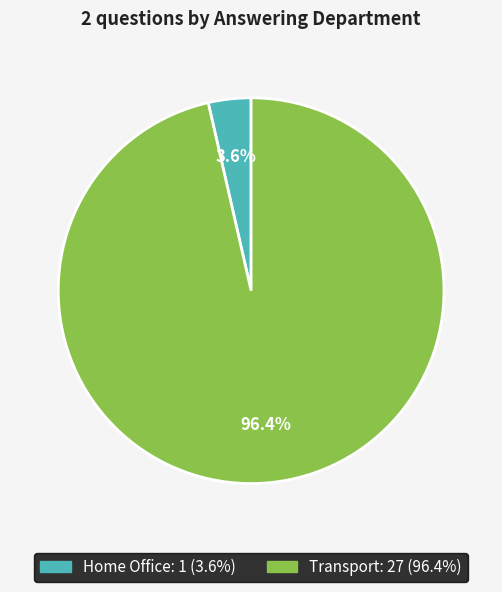

How many slices are in this pie chart?

2